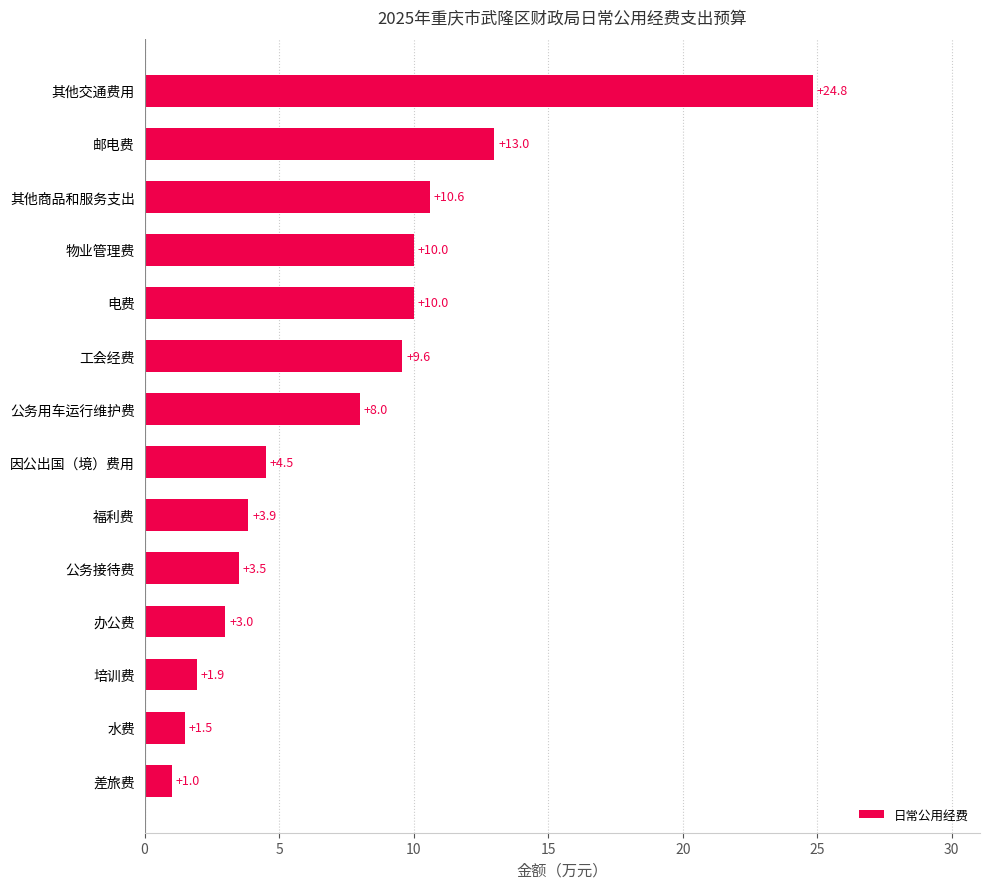

What is the difference between the maximum and minimum values?

23.8